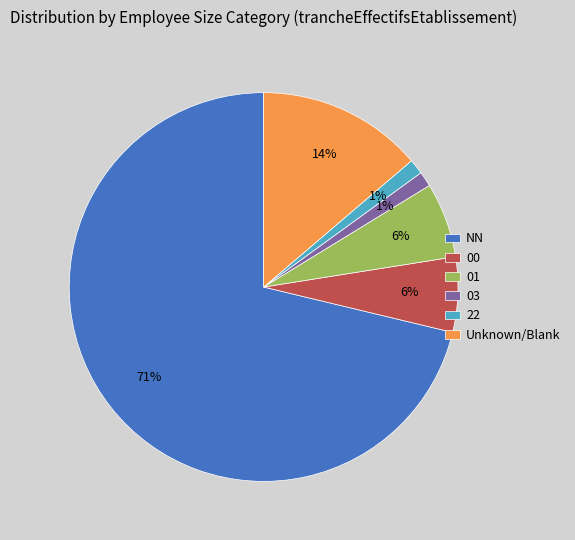

What percentage is the 22 slice, to the nearest percent?

1%